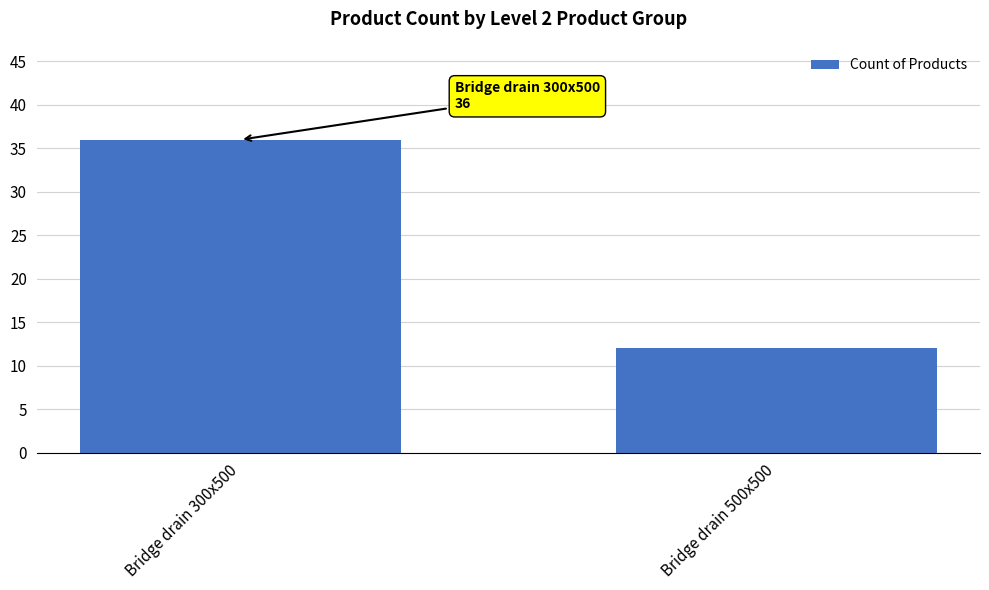

True or false: the data shows 21 at Bridge drain 300x500.

False